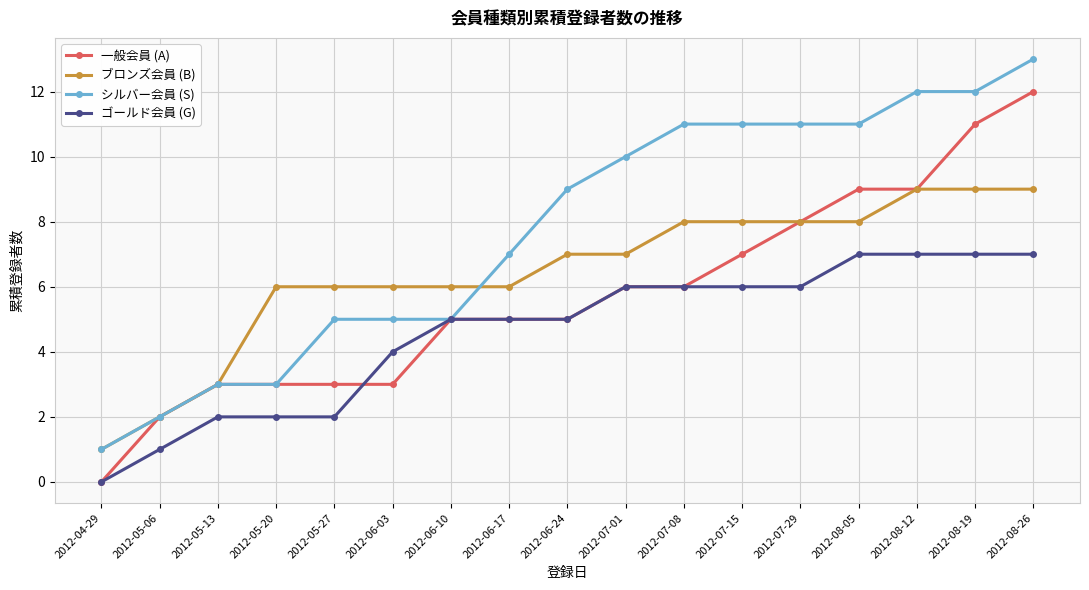

Rank the series by their average value, from lowest to highest.

ゴールド会員 (G), 一般会員 (A), ブロンズ会員 (B), シルバー会員 (S)